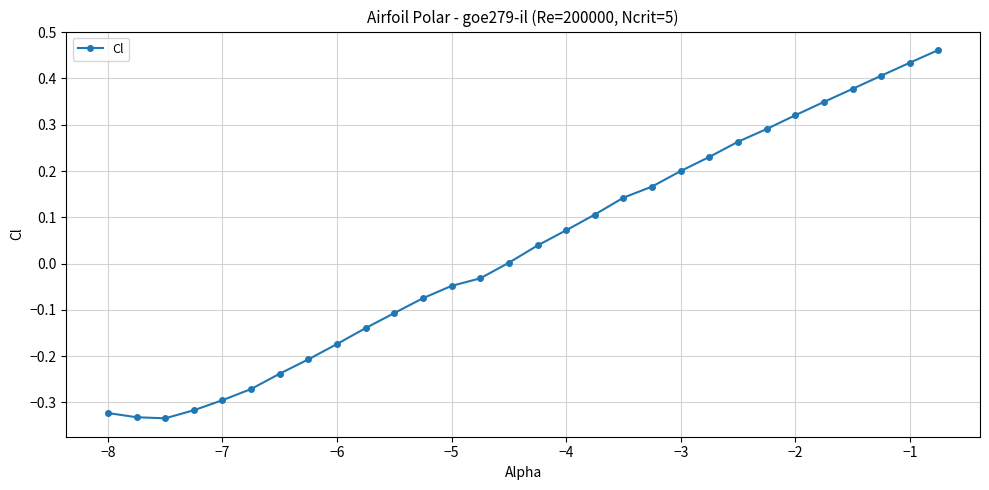

True or false: there are more than 2 points higher than both neighbors.

False